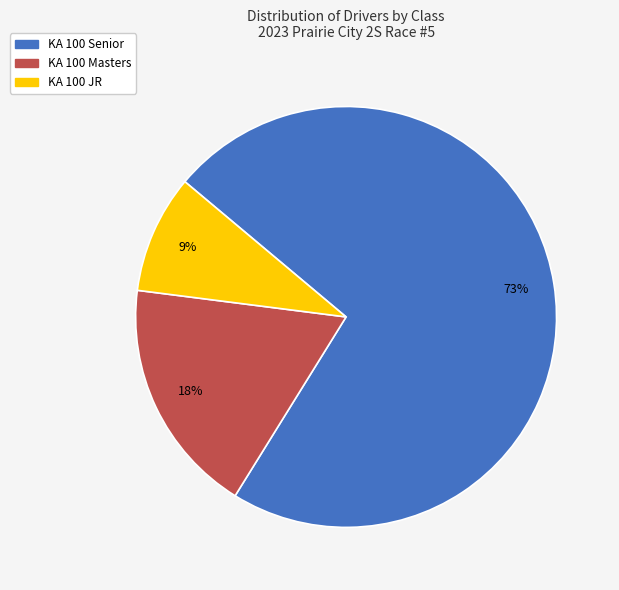

What percentage is the KA 100 JR slice, to the nearest percent?

9%